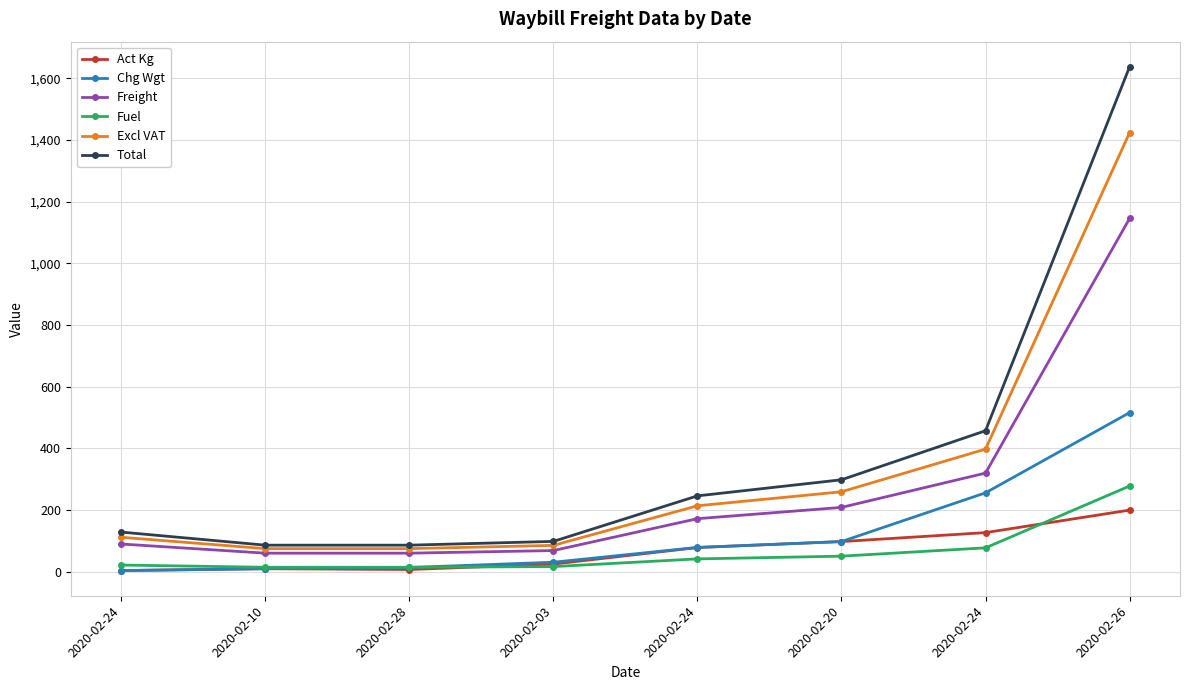

True or false: Freight and Fuel cross at least once.

False